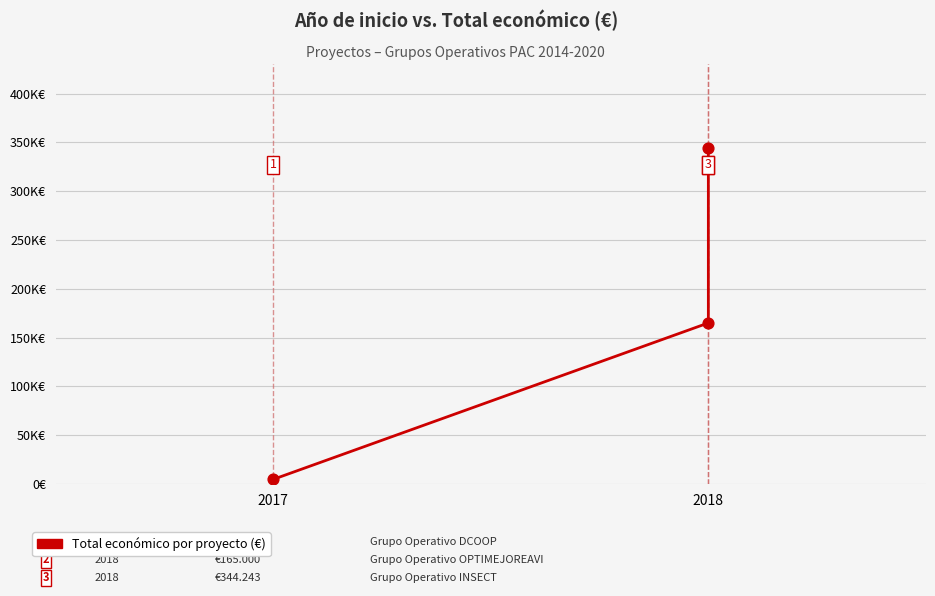

What is the change in value from 2017 to 2018?

+160200